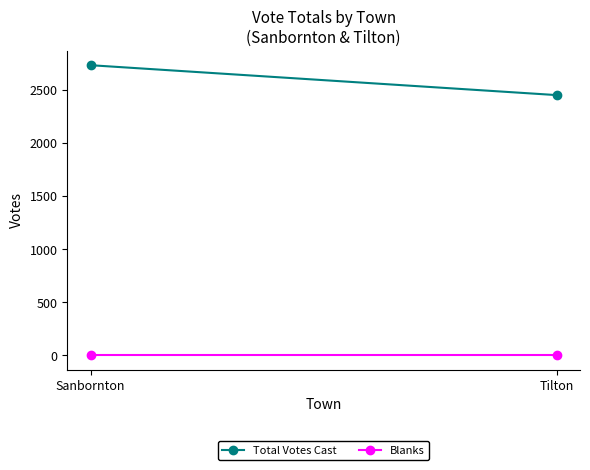

Reading left to right, list all the values displayed in this chart.

Total Votes Cast: 2736	2454
Blanks: 0	0